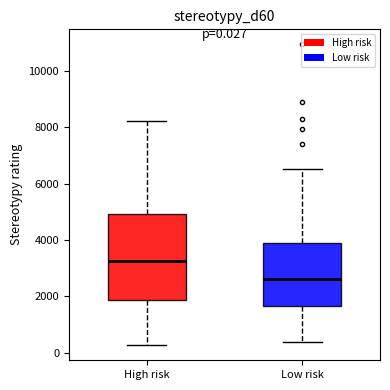

Comparing the boxes themselves (not the whiskers), which one is the tallest?

High risk